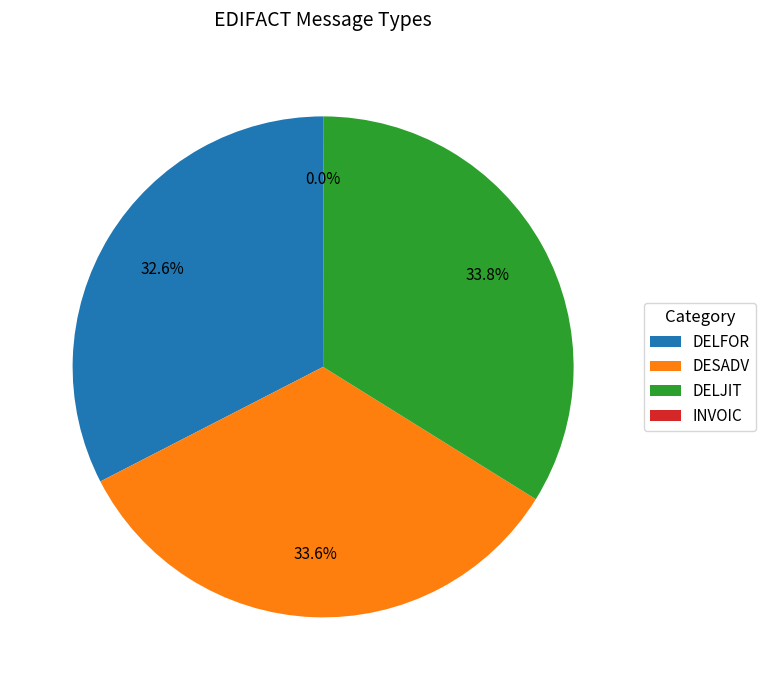

To the nearest percent, what is the difference between the largest and smallest slice percentages?

34%